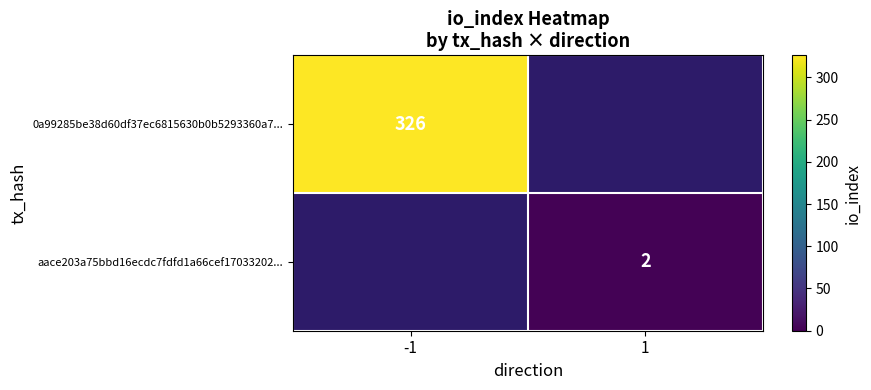

Count the number of categories in the chart.

2